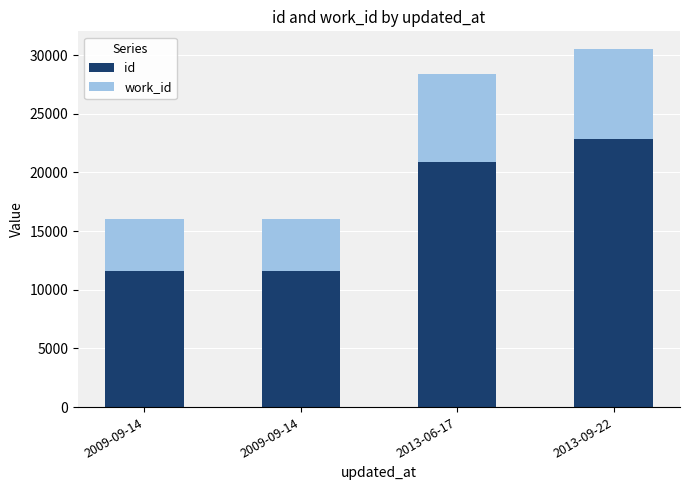

What is the value of the id bar at the 3rd from the left?

20899